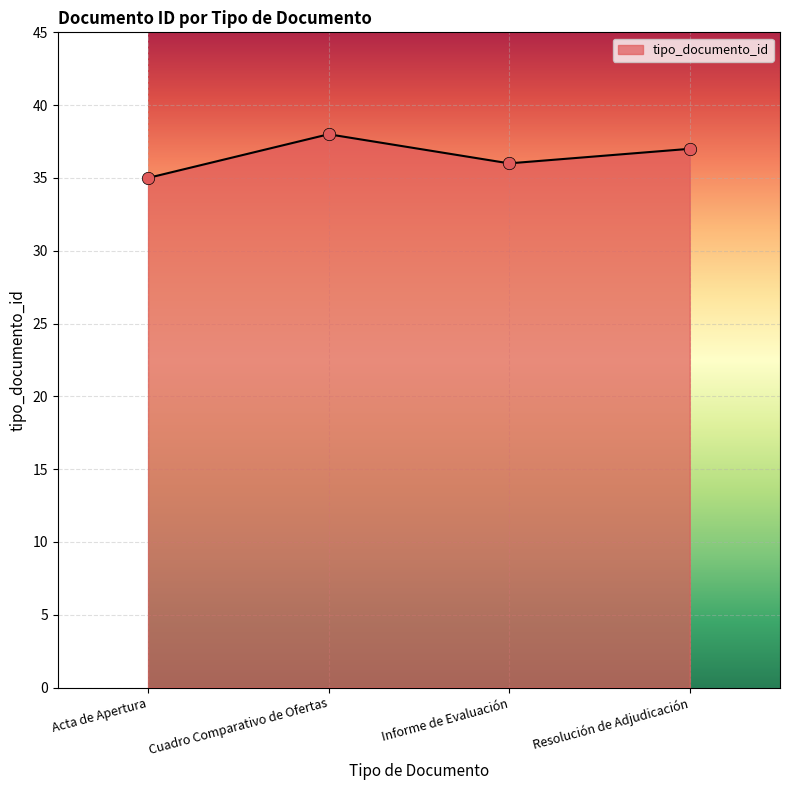

What is the ratio of the value at Cuadro Comparativo de Ofertas to the value at Informe de Evaluación?

1.1